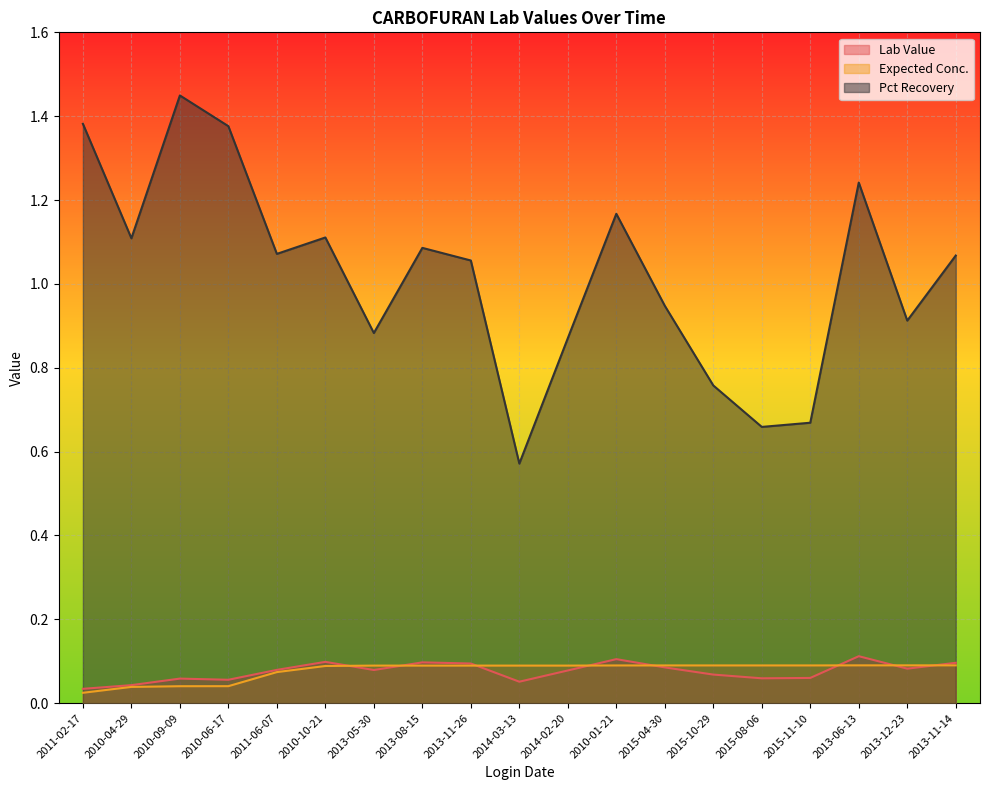

Rank the categories by Lab Value value from lowest to highest.

2011-02-17, 2010-04-29, 2014-03-13, 2010-06-17, 2010-09-09, 2015-08-06, 2015-11-10, 2015-10-29, 2014-02-20, 2013-05-30, 2011-06-07, 2013-12-23, 2015-04-30, 2013-11-26, 2013-11-14, 2013-08-15, 2010-10-21, 2010-01-21, 2013-06-13